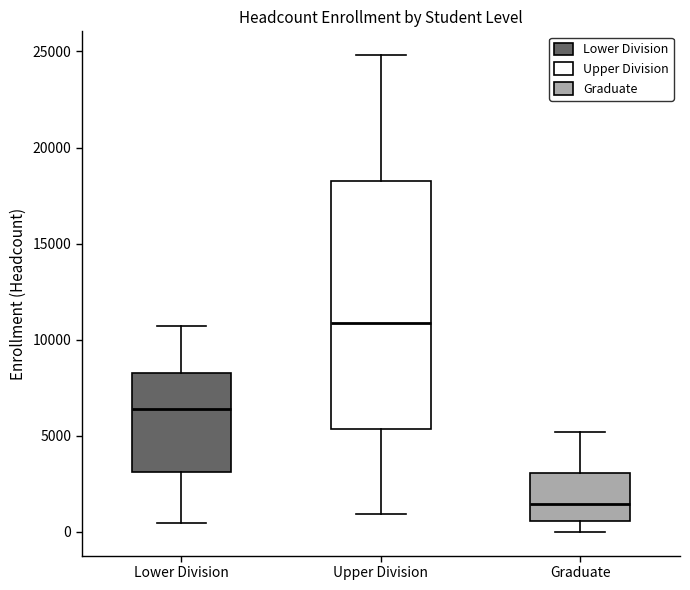

Which box is the tallest, from its lower edge to its upper edge?

Upper Division